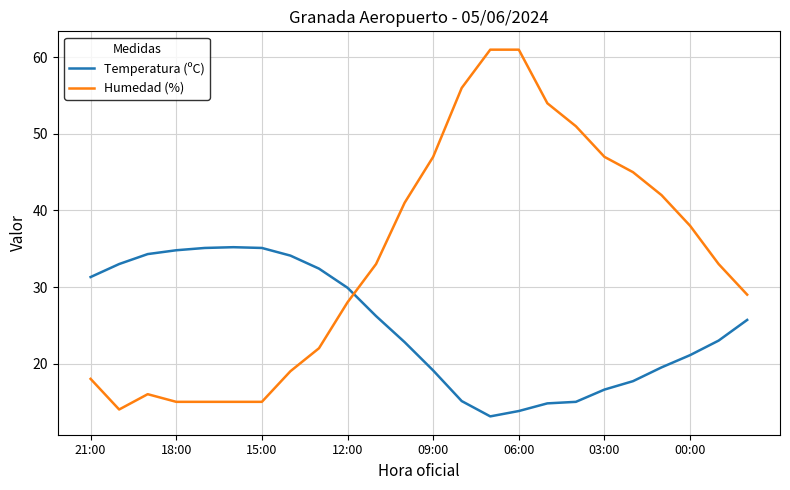

Rank the series by their average value, from lowest to highest.

Temperatura (ºC), Humedad (%)